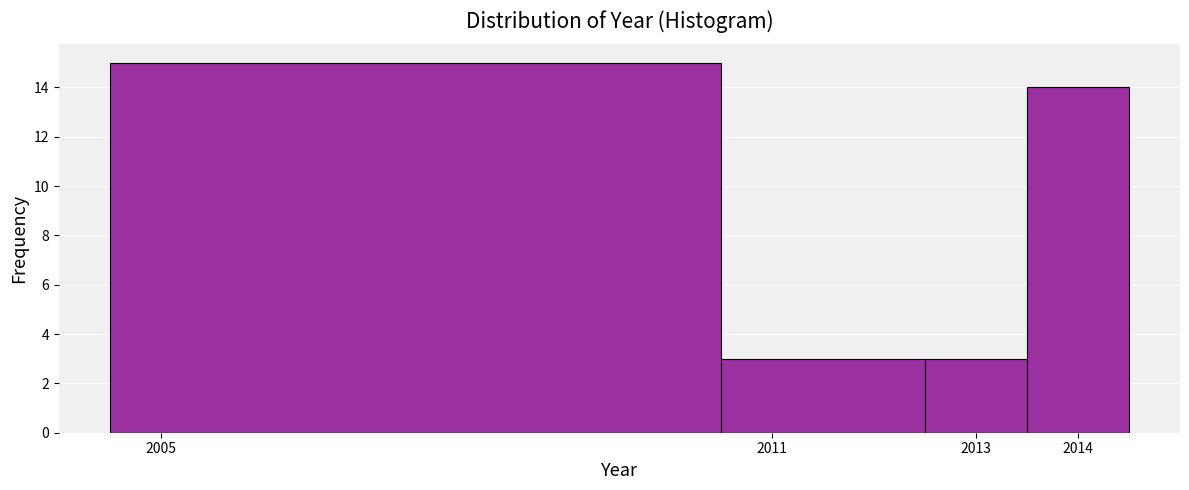

Reading left to right, list every bar in this chart as the range it spans on the x-axis followed by its height. The values are not printed on the chart, so give them approximately, as read against the axis.

2004.5 to 2010.5: 15
2010.5 to 2012.5: 3
2012.5 to 2013.5: 3
2013.5 to 2014.5: 14